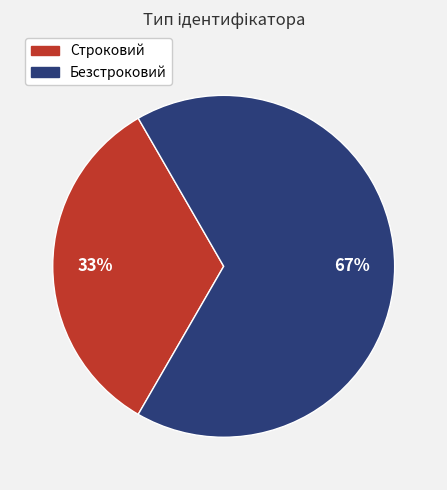

What is the largest slice in the pie chart?

Безстроковий